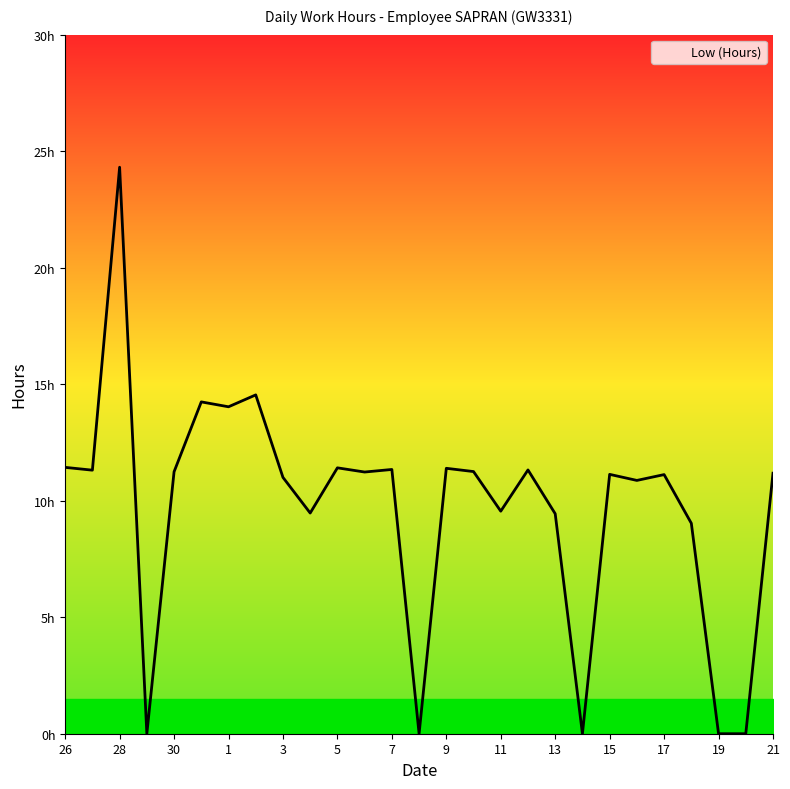

Does the chart have visible grid lines?

No